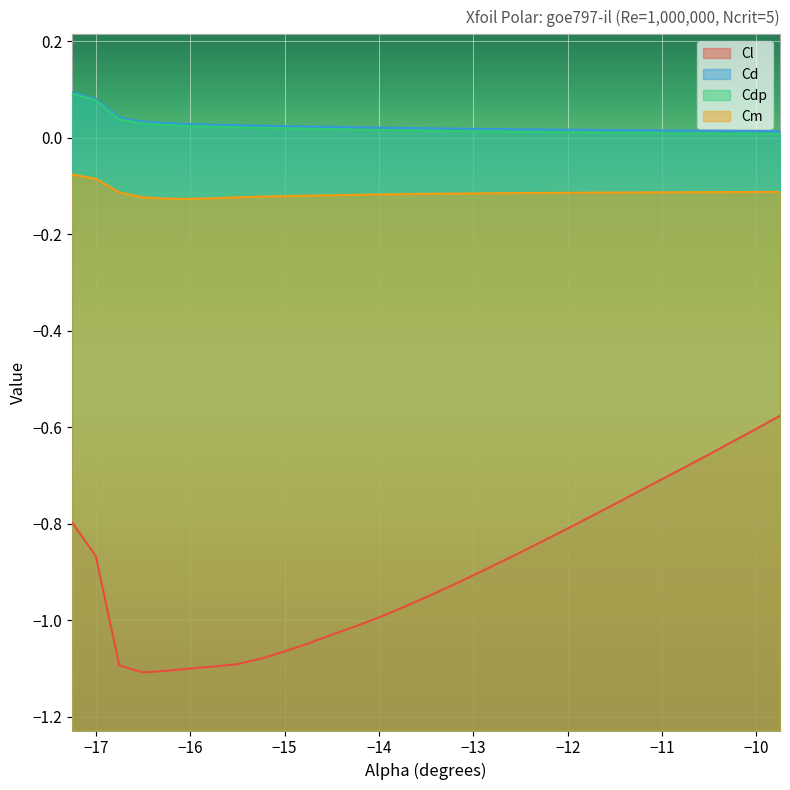

Which series has the widest spread of values?

Cl